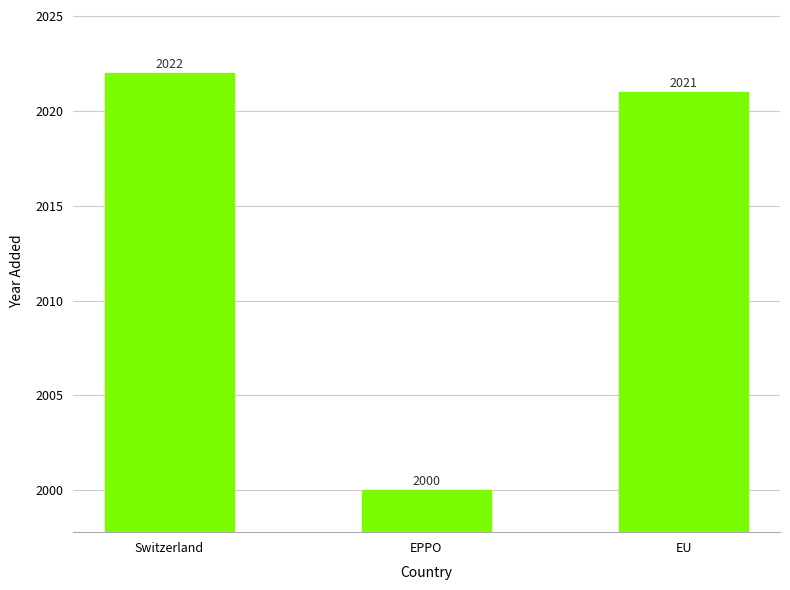

List the labels in order of value, largest first.

Switzerland, EU, EPPO